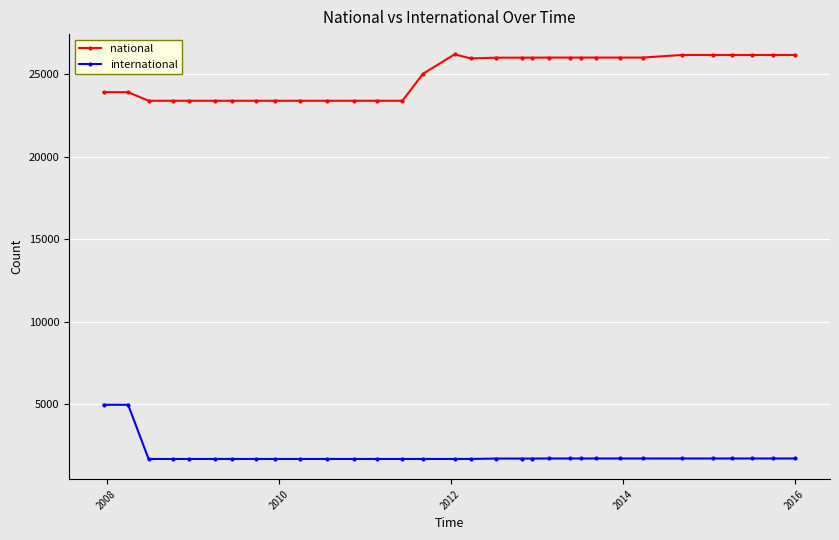

At how many categories does at least one series exceed 15428?

32